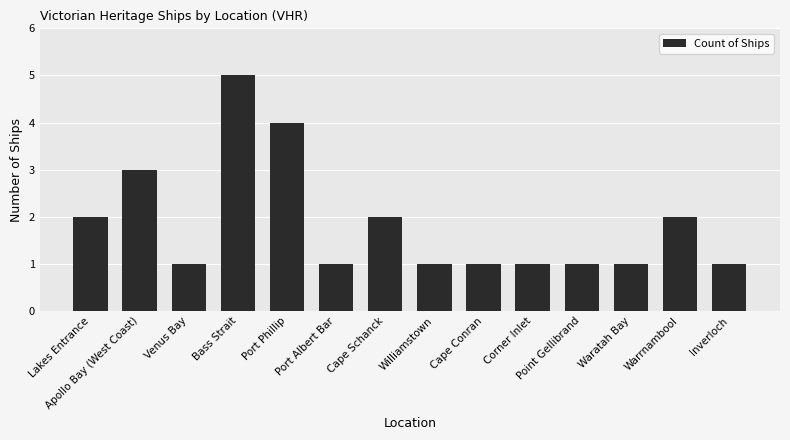

Is it true that the value at Bass Strait is 8?

False